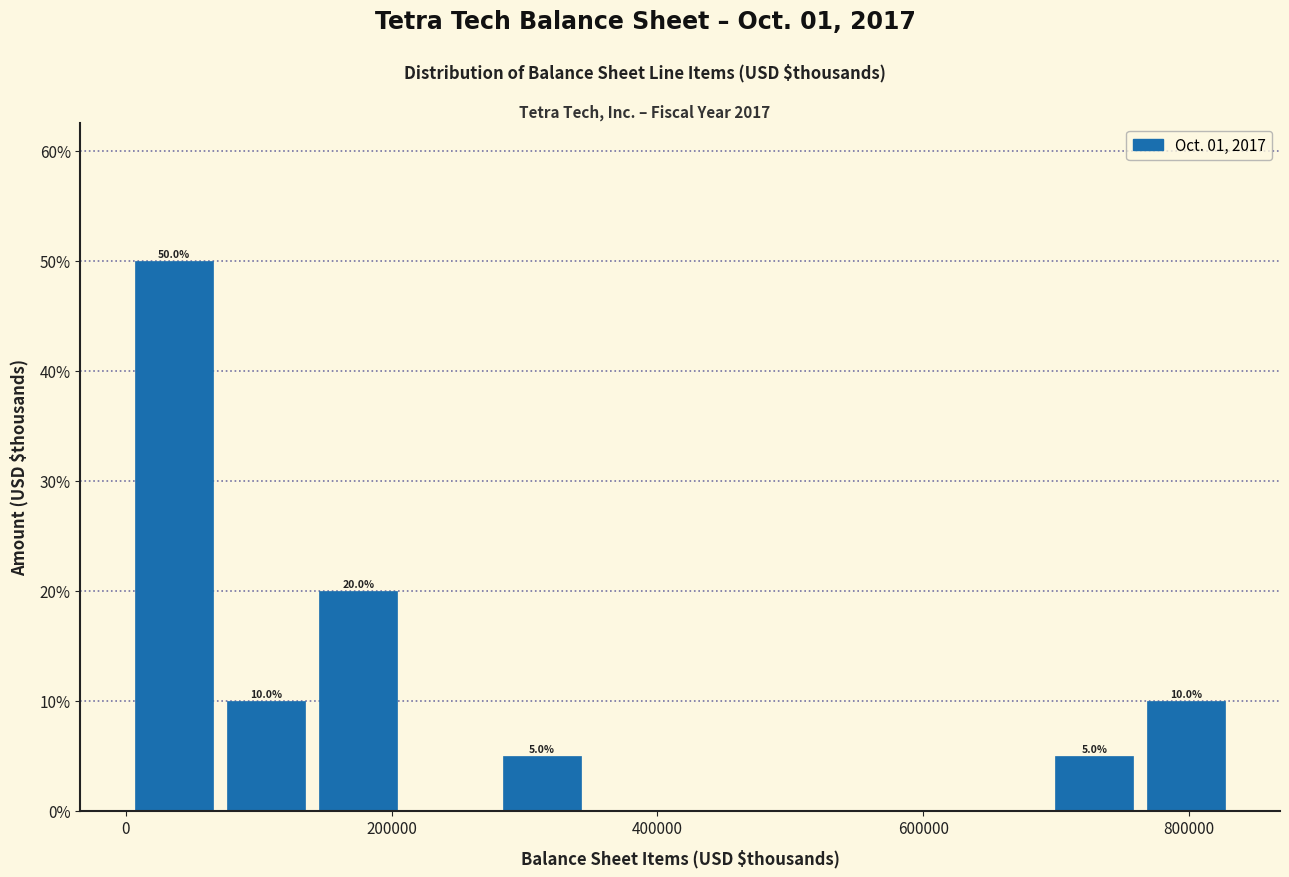

Read against the x-axis, roughly where is the centre of the tallest bar?

40000